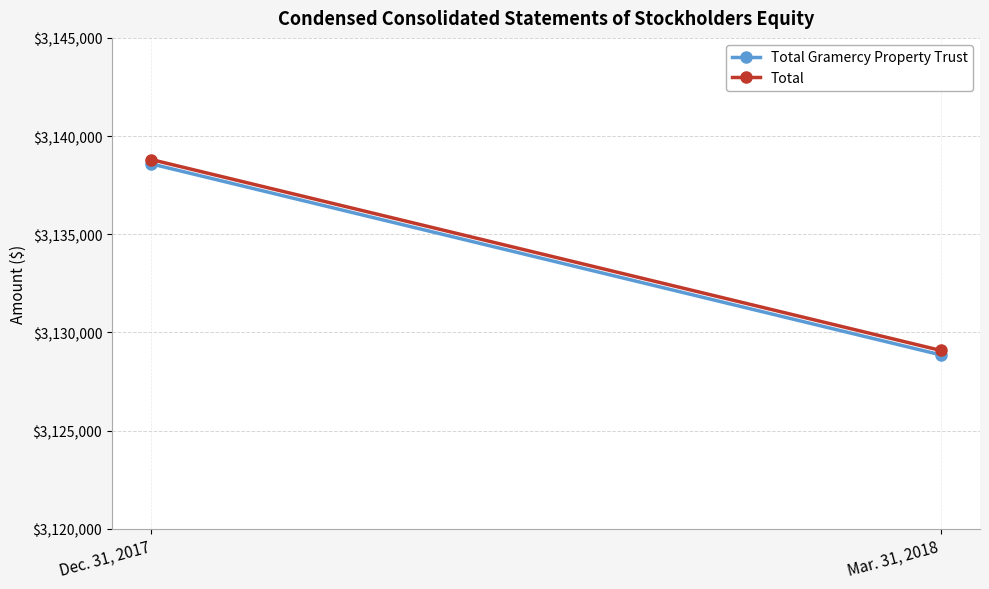

Is this an area chart (filled region under the line)?

No